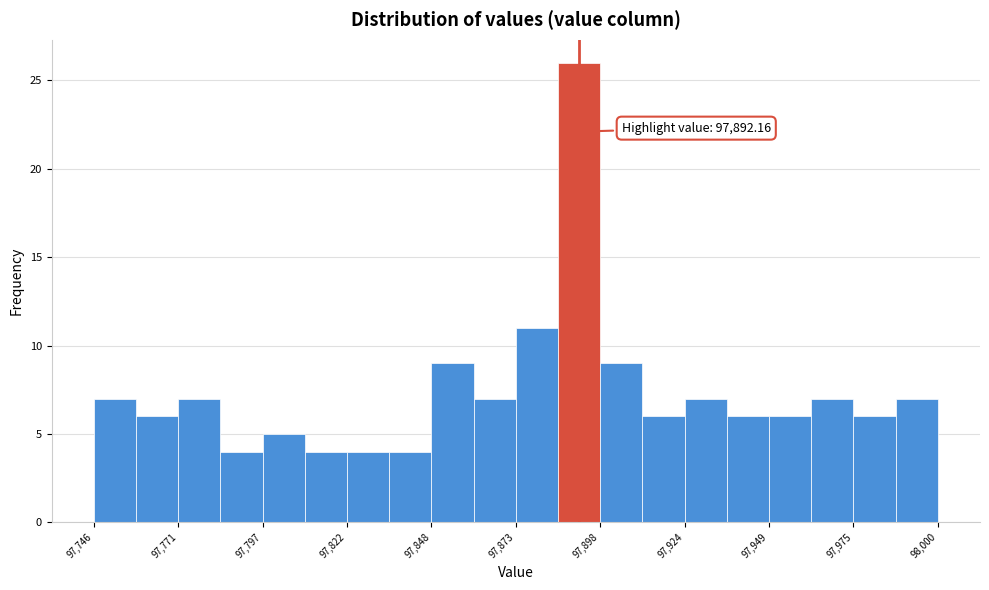

Around what value on the x-axis is the tallest bar? Give the approximate position of its centre, as read against the axis.

97890